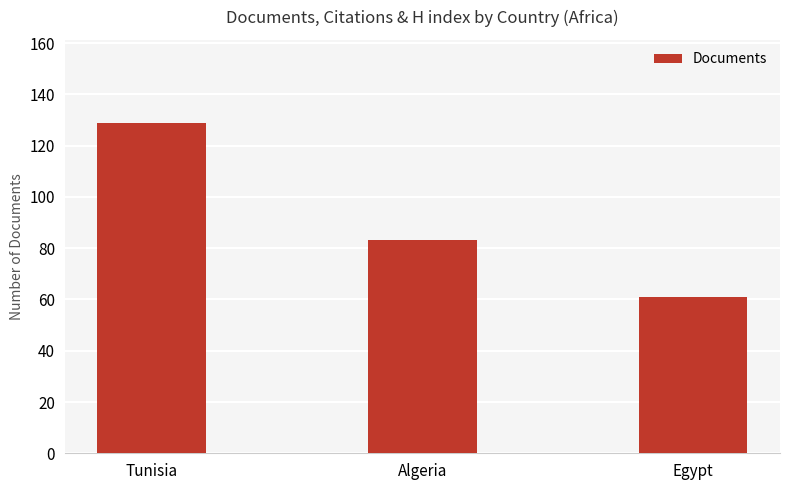

Is it true that the value at Tunisia is 34?

False